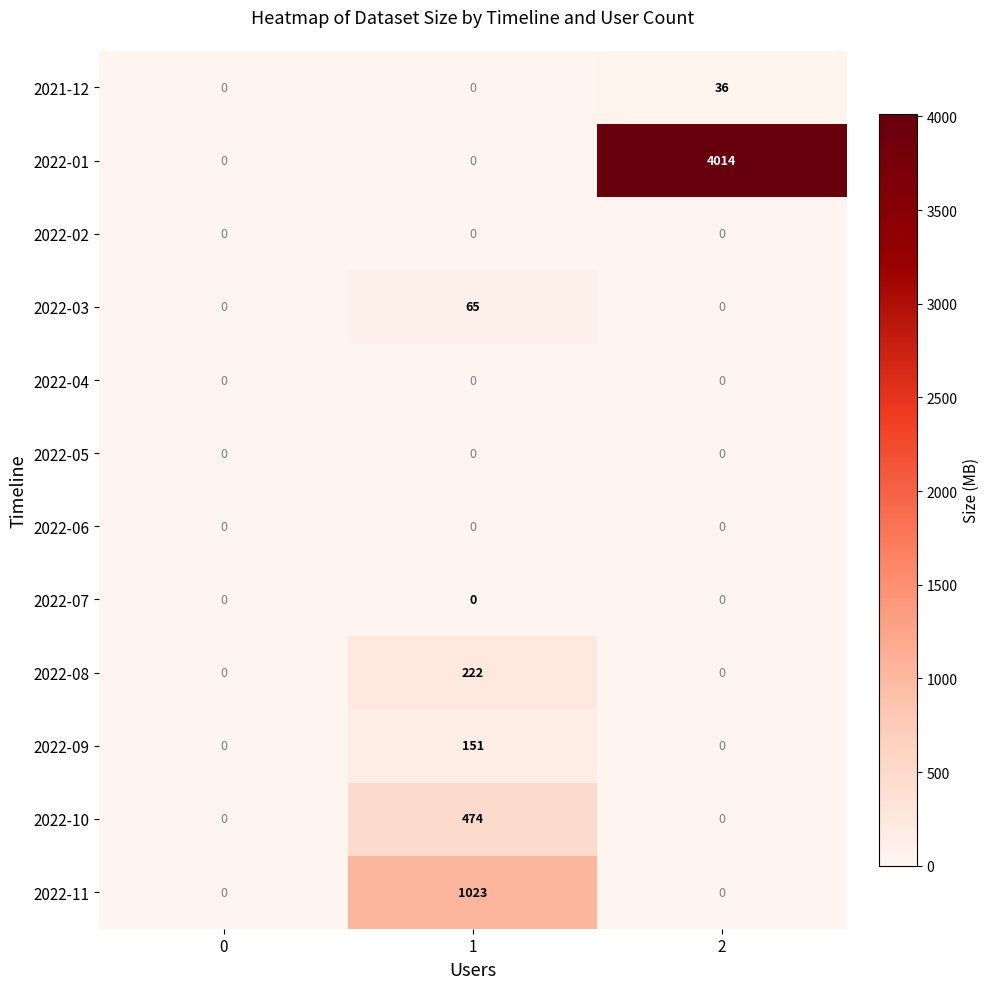

Which series has the largest total across all categories?

2022-01